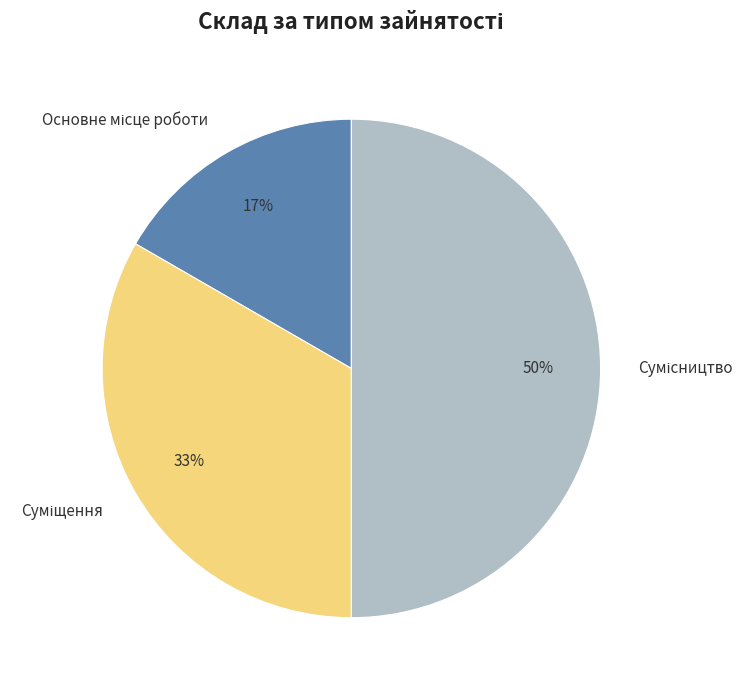

How many segments does this pie chart have?

3